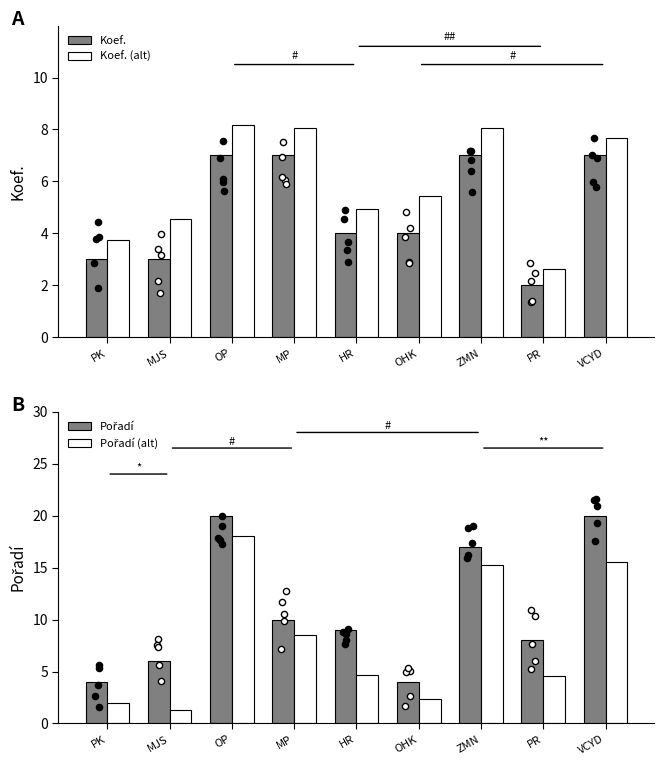

At which category is the sum across all series the highest?

OP